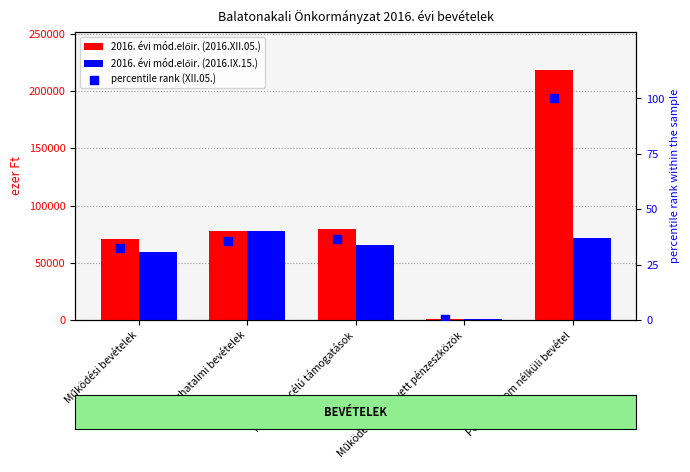

Which series reaches the maximum Y coordinate?

2016. évi mód.előir. (2016.XII.05.)